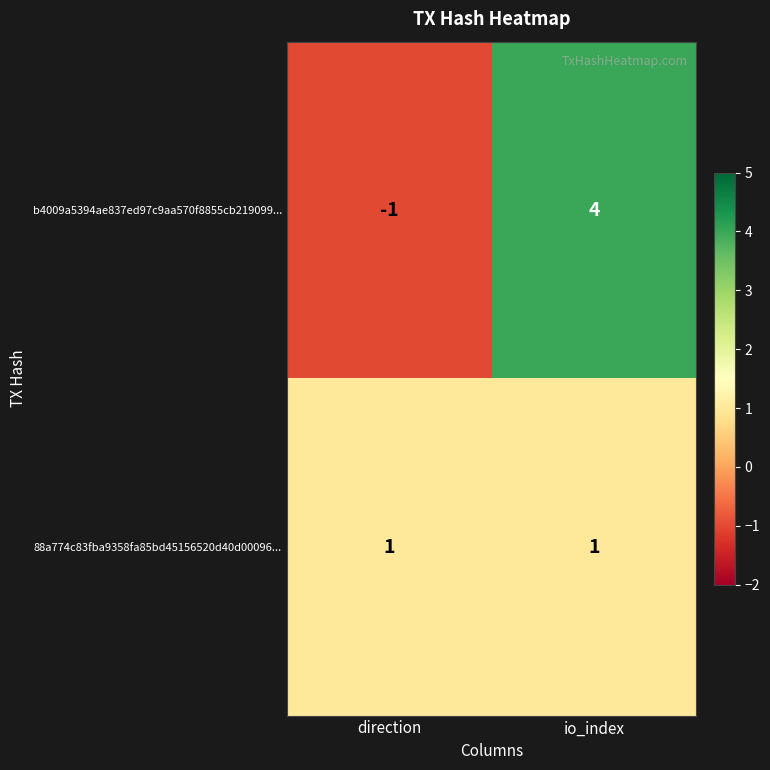

What is the difference between the highest and lowest values at io_index?

3